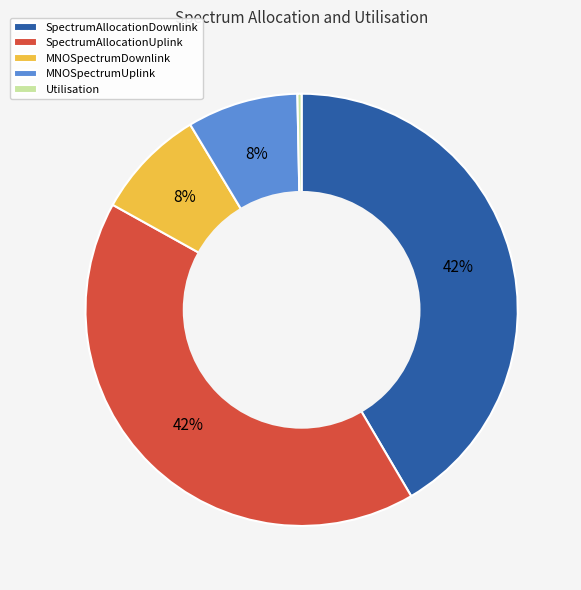

How many slices are in this pie chart?

5